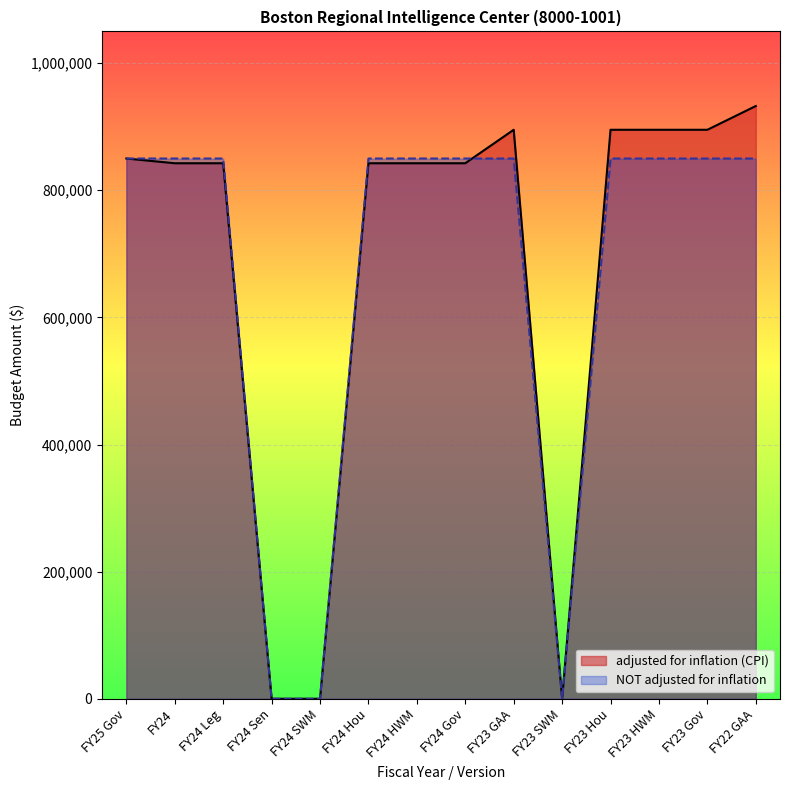

The adjusted for inflation (CPI) series shows 1415623 at FY25 Gov. True or false?

False